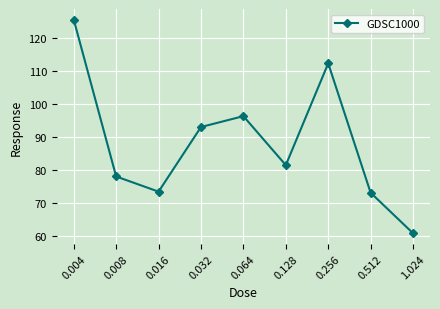

What is the change in value from 0.004 to 0.256?

-13.2